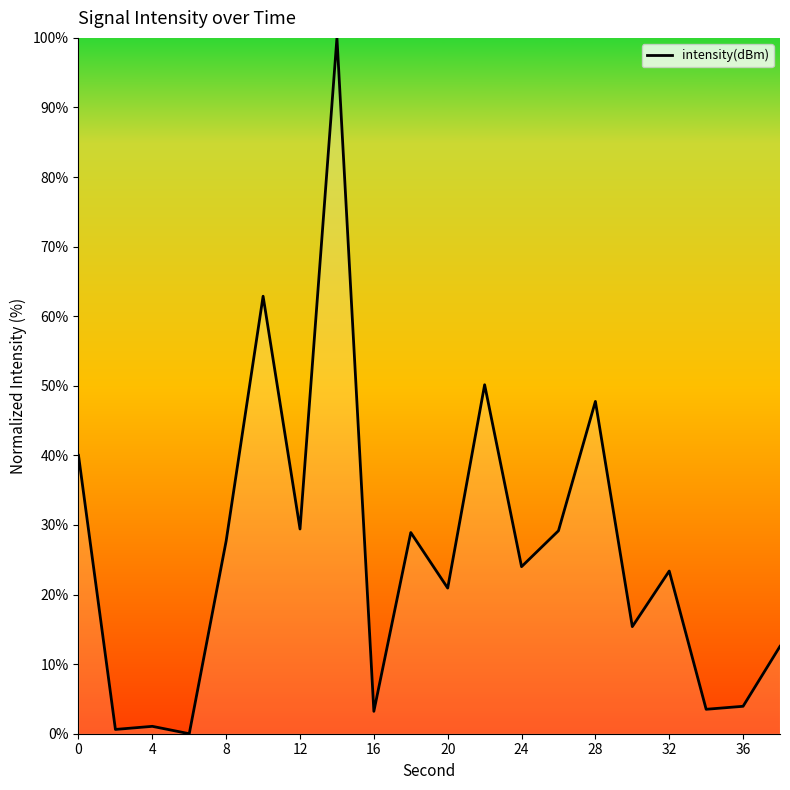

What is the difference between the maximum and minimum values?

100.0